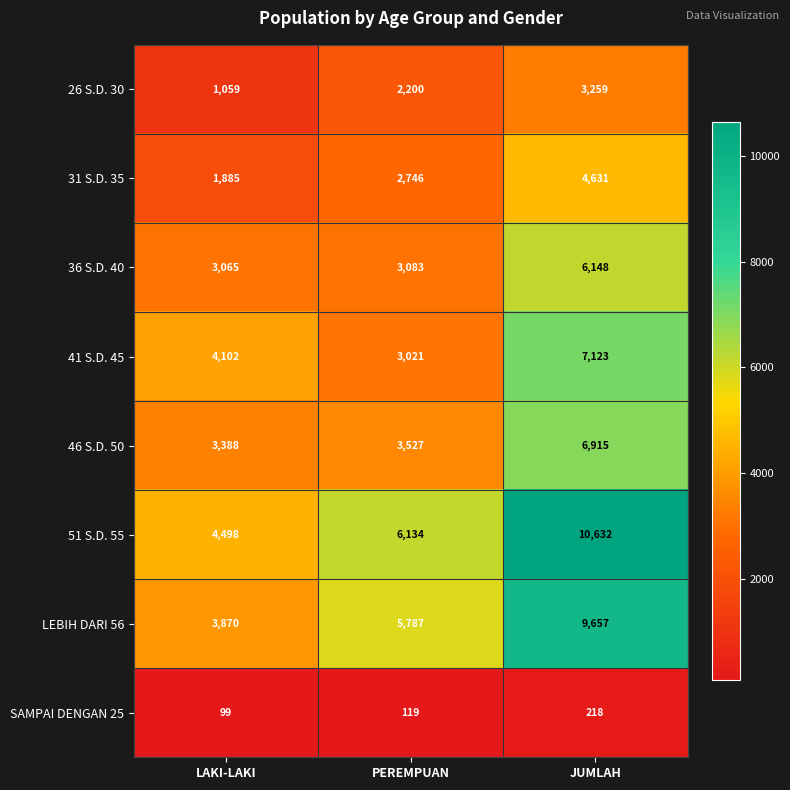

How many 26 S.D. 30 values are between 1059 and 3259?

3